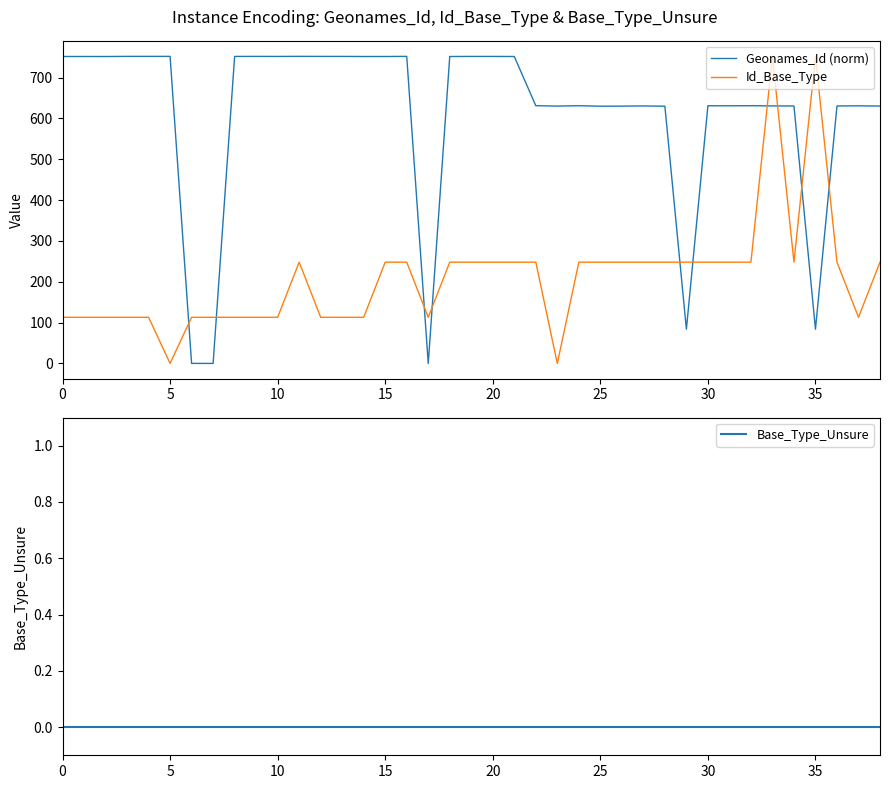

What is the highest value of the Geonames_Id (norm) series?

752.0